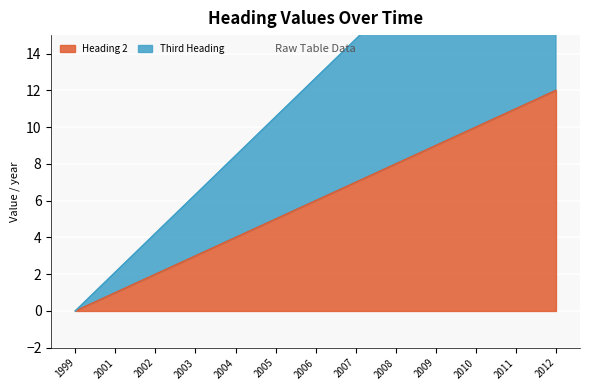

At which label does Third Heading first exceed 12?

2006